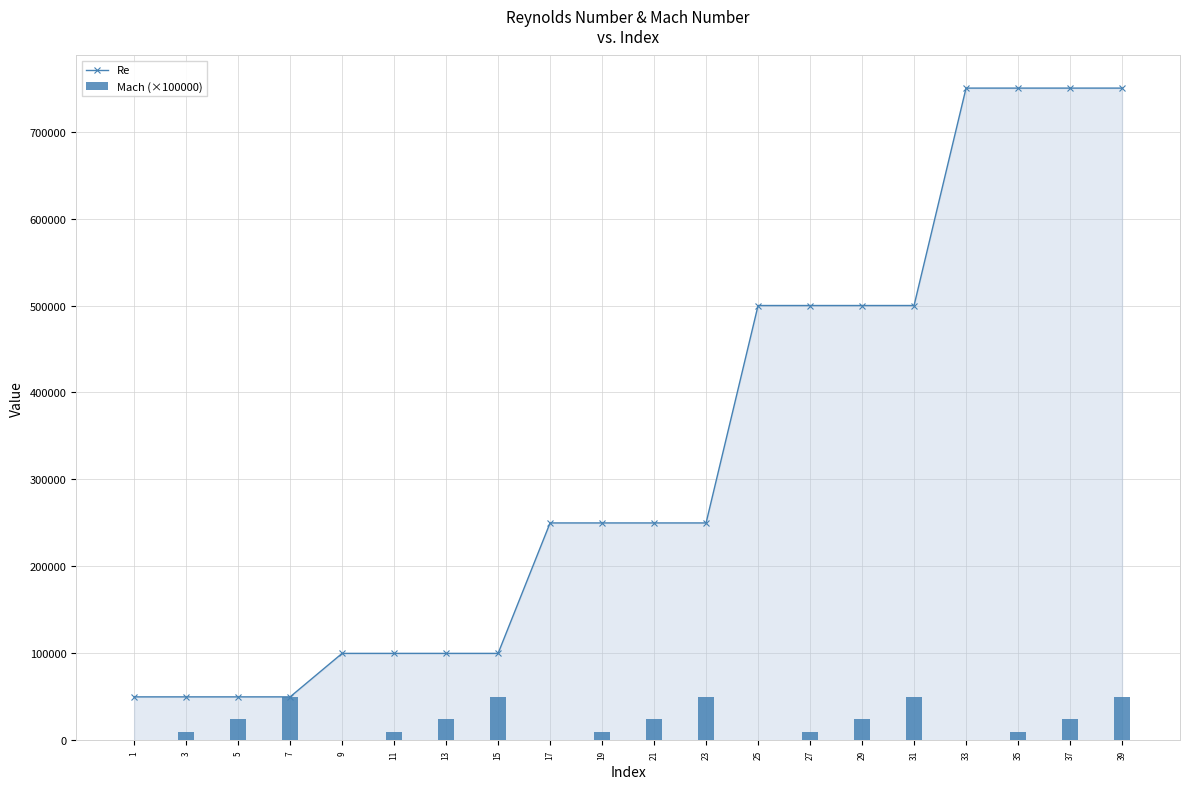

What is the spread (max minus min) of values at 25?

500000